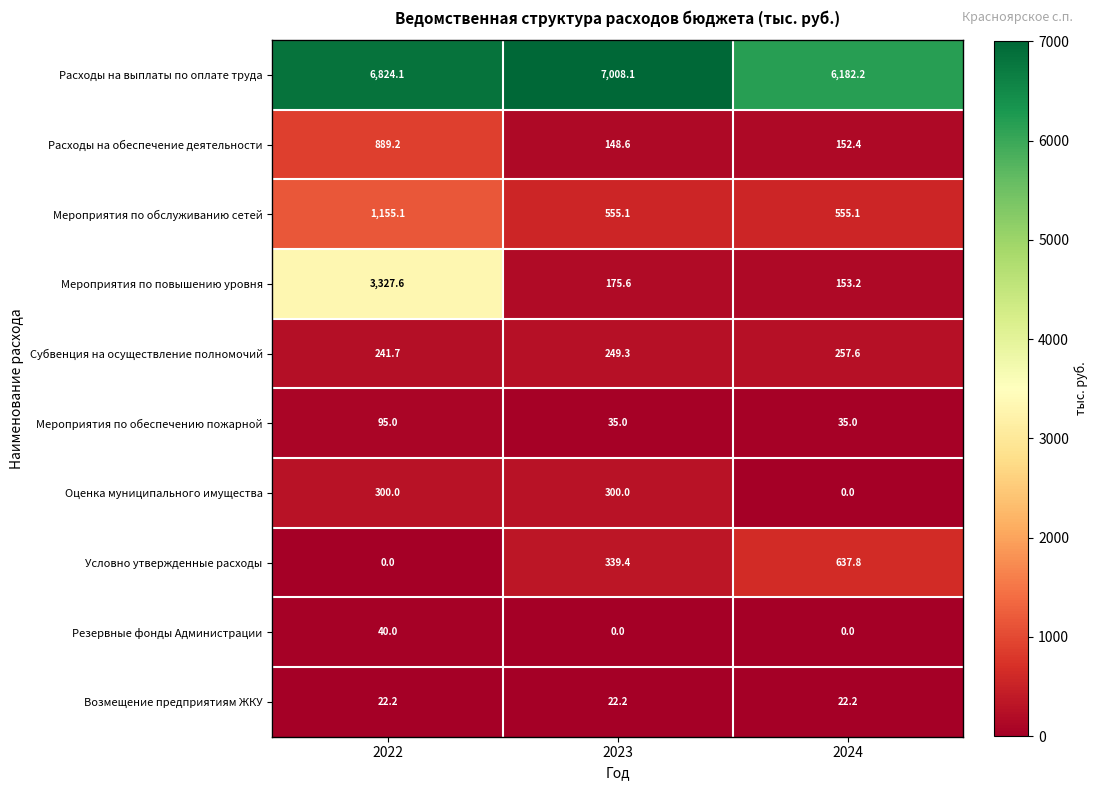

List the series in order of their peak value, highest first.

Расходы на выплаты по оплате труда, Мероприятия по повышению уровня, Мероприятия по обслуживанию сетей, Расходы на обеспечение деятельности, Условно утвержденные расходы, Оценка муниципального имущества, Субвенция на осуществление полномочий, Мероприятия по обеспечению пожарной, Резервные фонды Администрации, Возмещение предприятиям ЖКУ